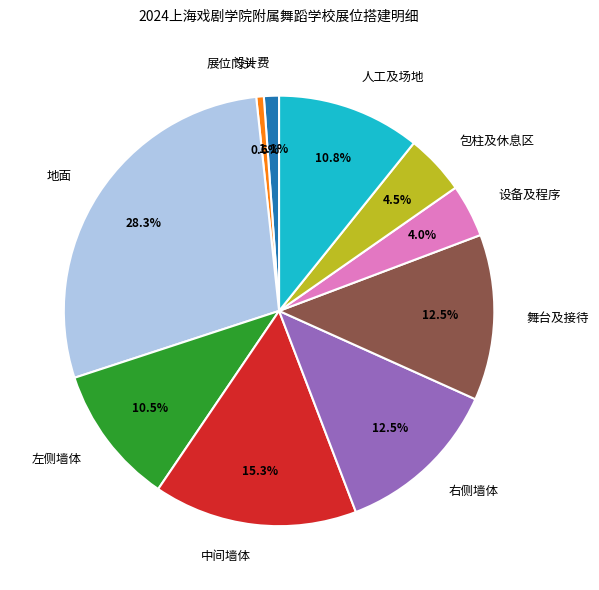

Is the sum of 中间墙体 and 左侧墙体 greater than half?

No